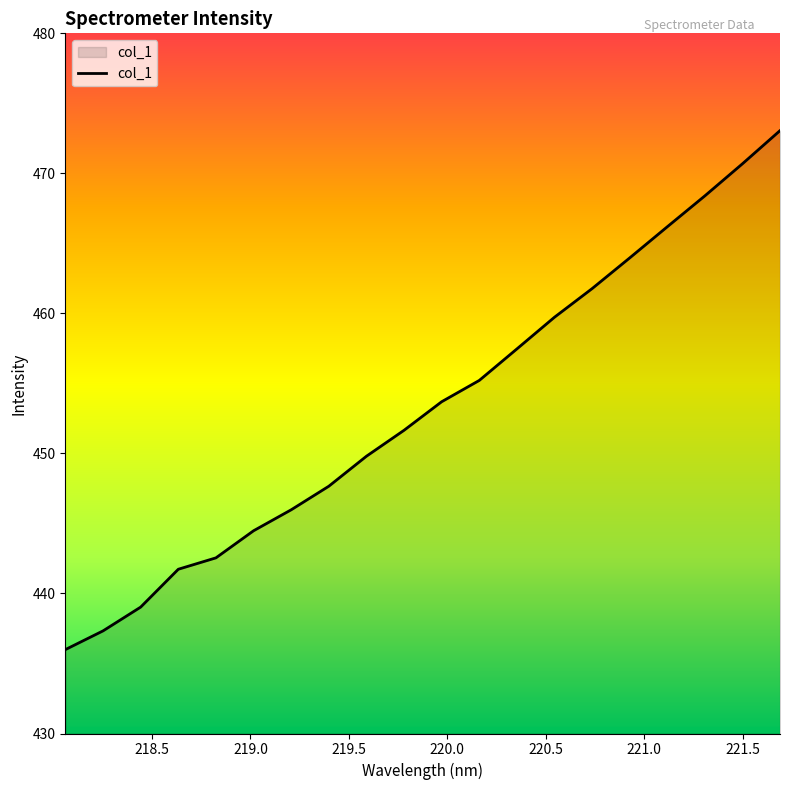

What is the maximum value shown in the chart?

473.1